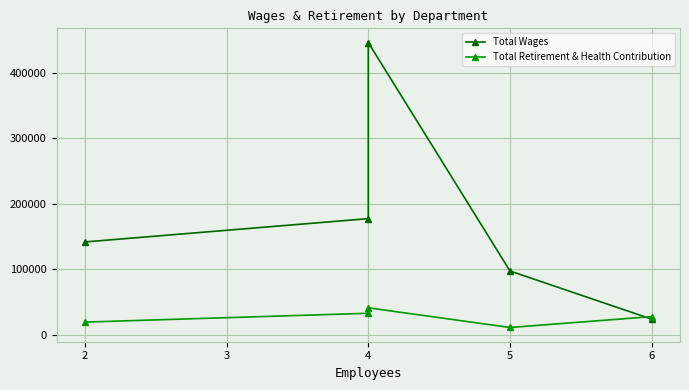

Reading right to left, extract all data points from this chart.

Total Wages: 24000	97552	446505	177527	141928
Total Retirement & Health Contribution: 27809	11251	41273	32957	19473